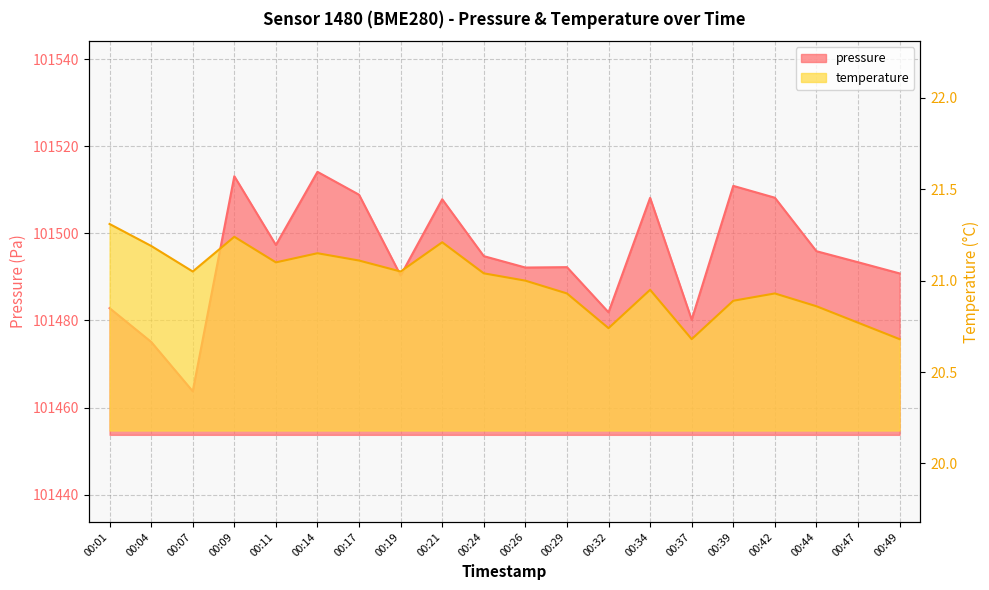

Reading left to right, extract all data points from this chart.

pressure: 00:01=101482.8	00:04=101475.1	00:07=101463.8	00:09=101513.1	00:11=101497.3	00:14=101514.1	00:17=101508.9	00:19=101490.3	00:21=101507.8	00:24=101494.8	00:26=101492.2	00:29=101492.2	00:32=101481.9	00:34=101508.2	00:37=101480.2	00:39=101510.9	00:42=101508.2	00:44=101495.9	00:47=101493.4	00:49=101490.8
temperature: 00:01=21.3	00:04=21.2	00:07=21.1	00:09=21.2	00:11=21.1	00:14=21.1	00:17=21.1	00:19=21.1	00:21=21.2	00:24=21.0	00:26=21.0	00:29=20.9	00:32=20.7	00:34=20.9	00:37=20.7	00:39=20.9	00:42=20.9	00:44=20.9	00:47=20.8	00:49=20.7